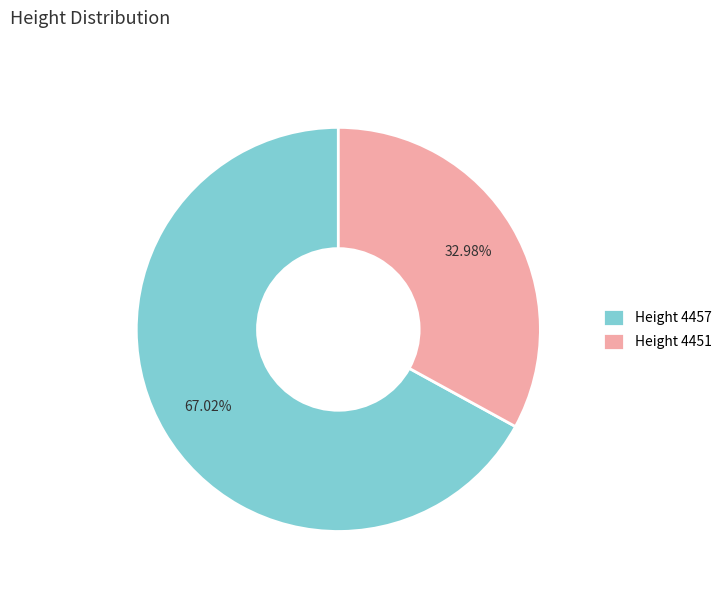

What is the ratio of the value at Height 4457 to the value at Height 4451?

2.0